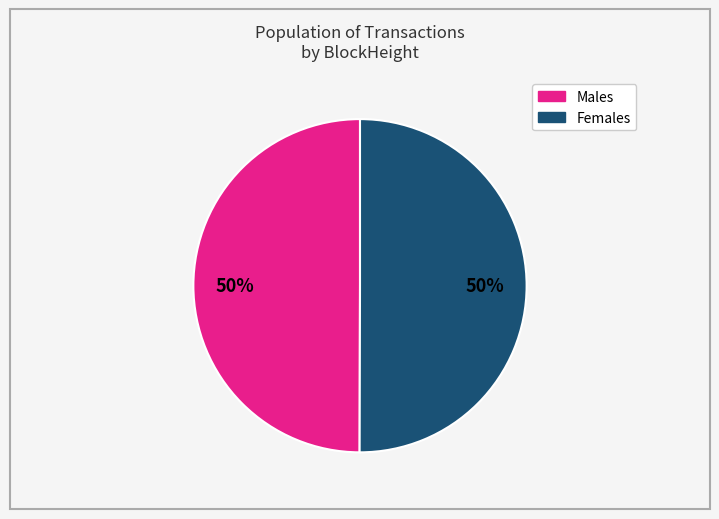

To the nearest percent, what is the average slice percentage?

50%